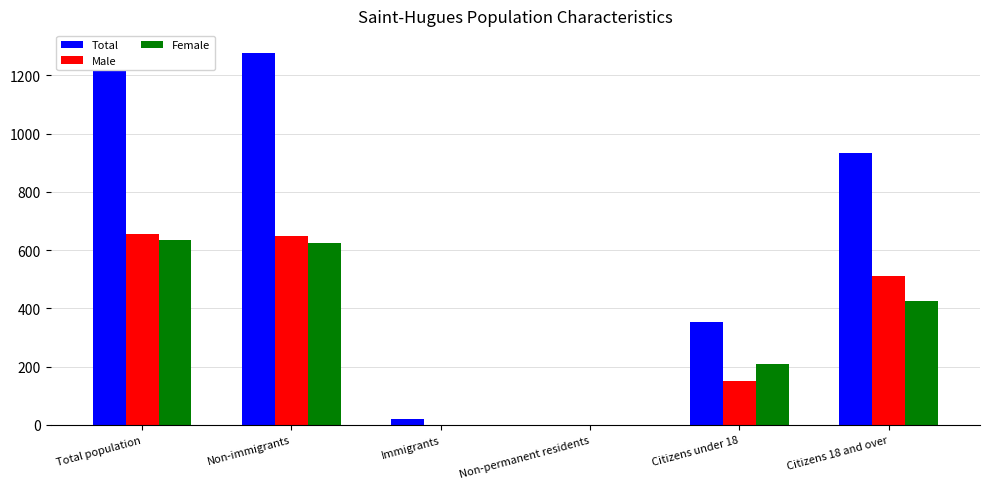

Reading left to right, extract all data points from this chart.

Total: Total population=1290	Non-immigrants=1275	Immigrants=20	Non-permanent residents=0	Citizens under 18=355	Citizens 18 and over=935
Male: Total population=655	Non-immigrants=650	Immigrants=0	Non-permanent residents=0	Citizens under 18=150	Citizens 18 and over=510
Female: Total population=635	Non-immigrants=625	Immigrants=0	Non-permanent residents=0	Citizens under 18=210	Citizens 18 and over=425